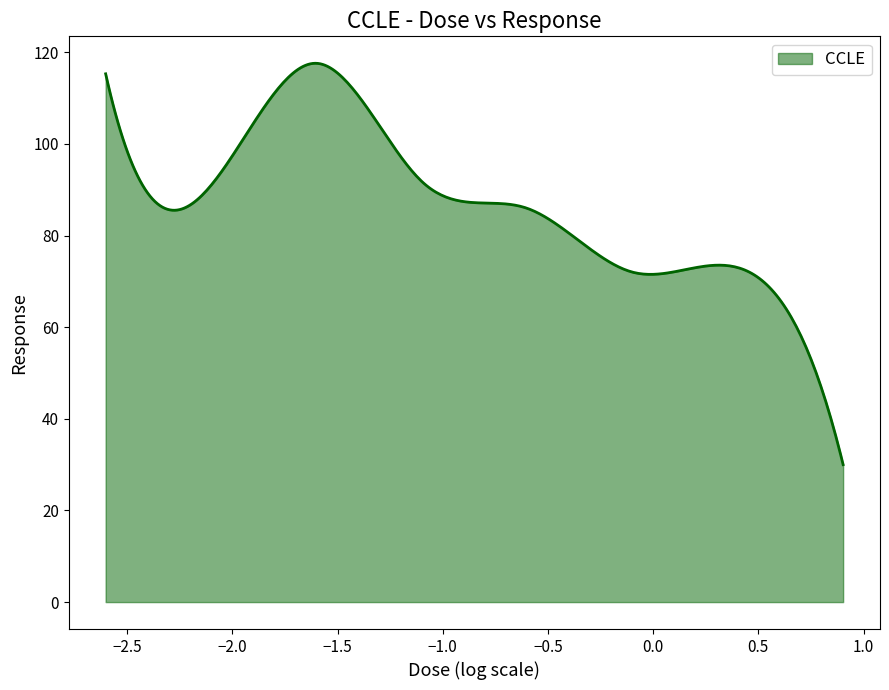

What is the smallest value displayed?

30.0